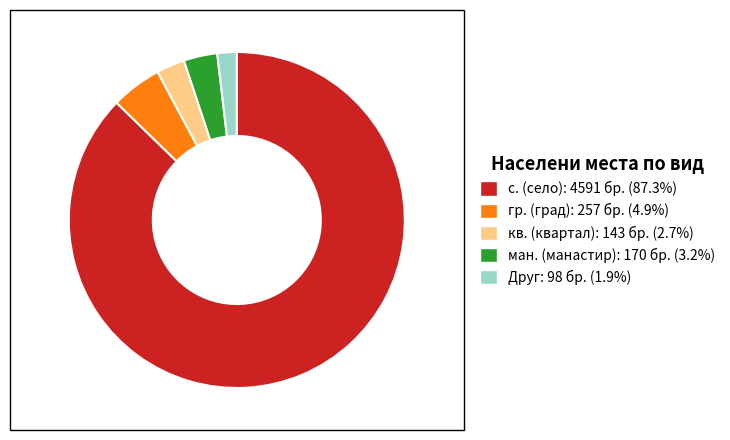

Is there a majority slice in this chart?

Yes